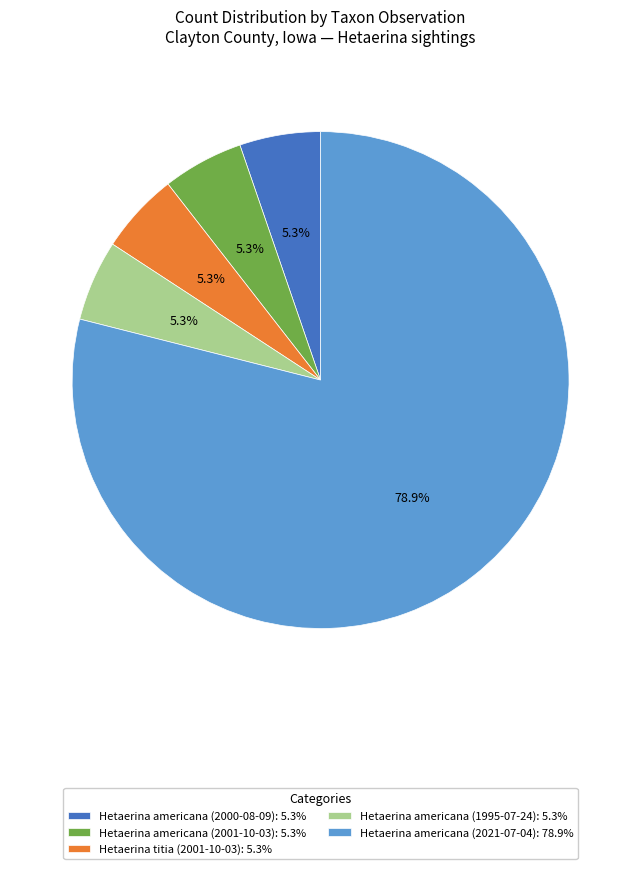

Approximately how many times larger is the value at Hetaerina americana (2000-08-09): 5.3% compared to Hetaerina americana (2001-10-03): 5.3%?

1.0